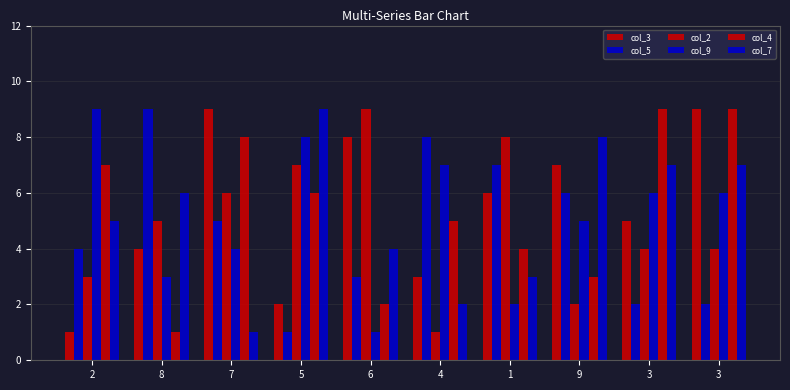

At which label does col_2 first exceed 5?

7